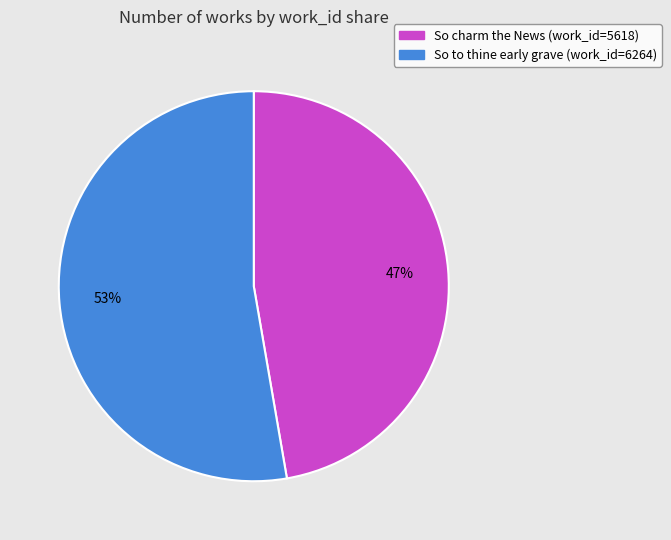

What is the ratio of the value at So charm the News (work_id=5618) to the value at So to thine early grave (work_id=6264)?

0.9